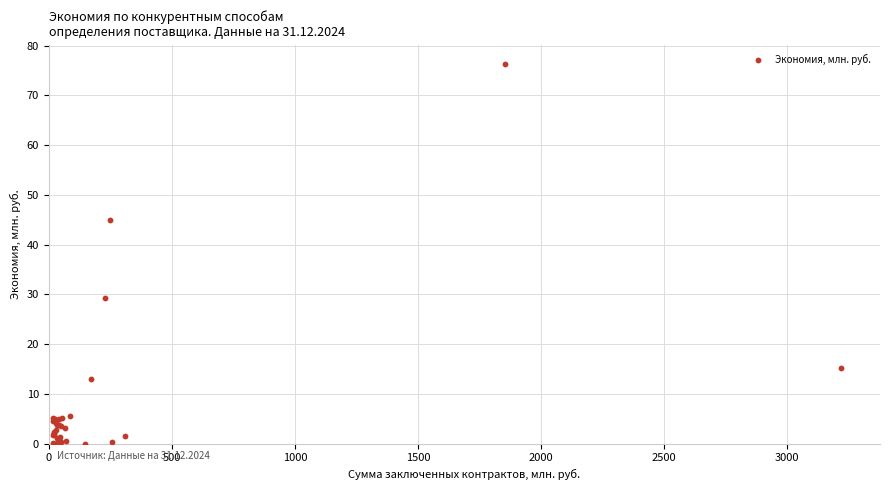

What Y value in the scatter plot is closest to 38?

44.9